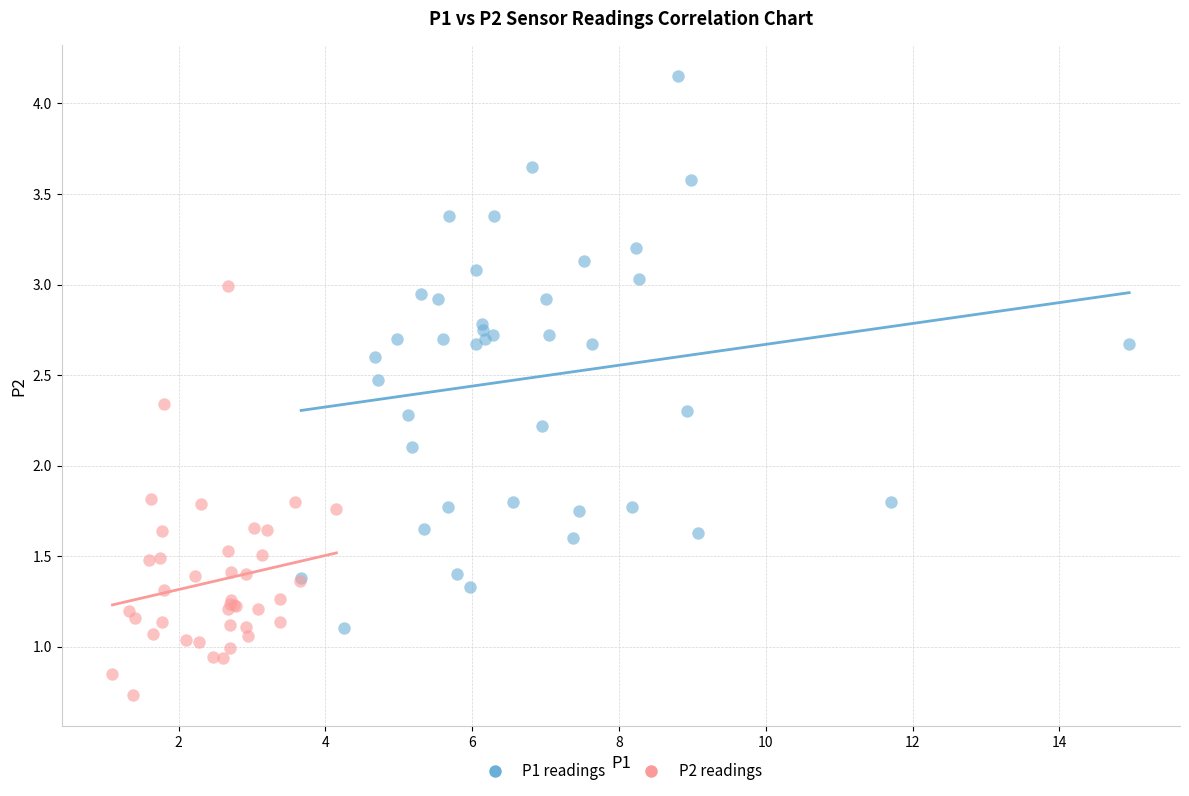

Which series has the widest spread of Y values?

P1 readings